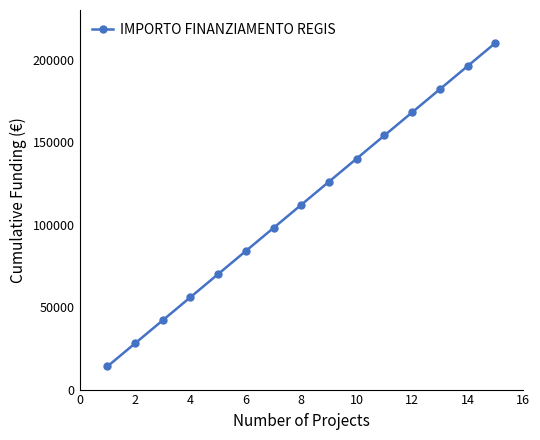

What is the value of the 14th point from the left?

196000